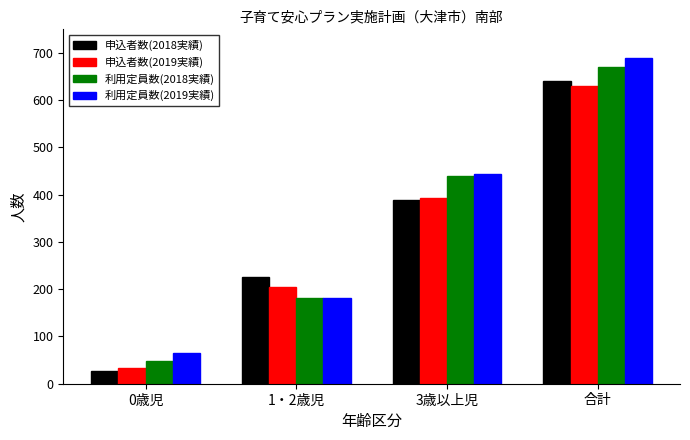

Which series has the widest spread of values?

利用定員数(2019実績)